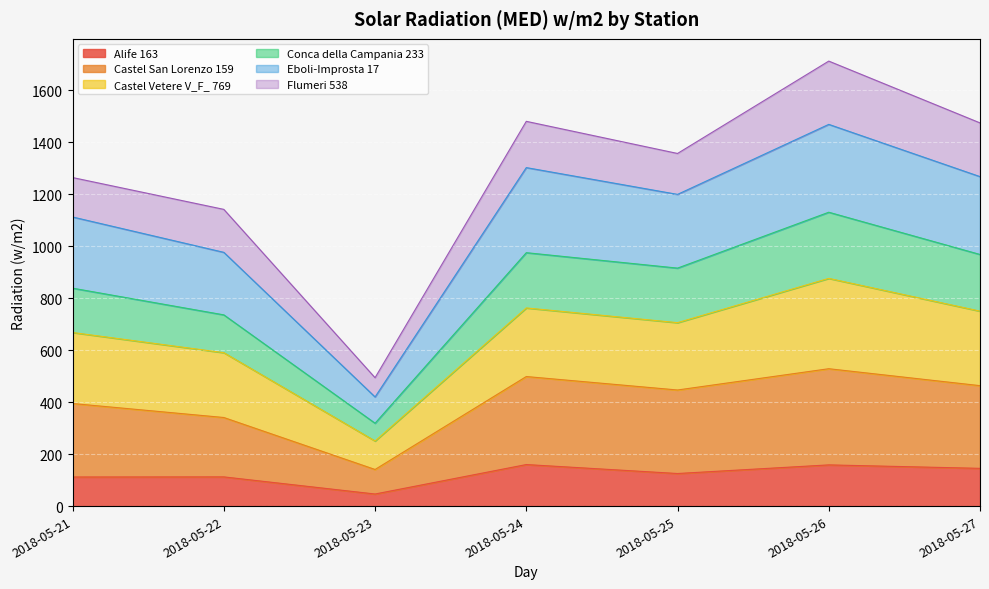

What is the lowest value of the Alife 163 series?

46.5